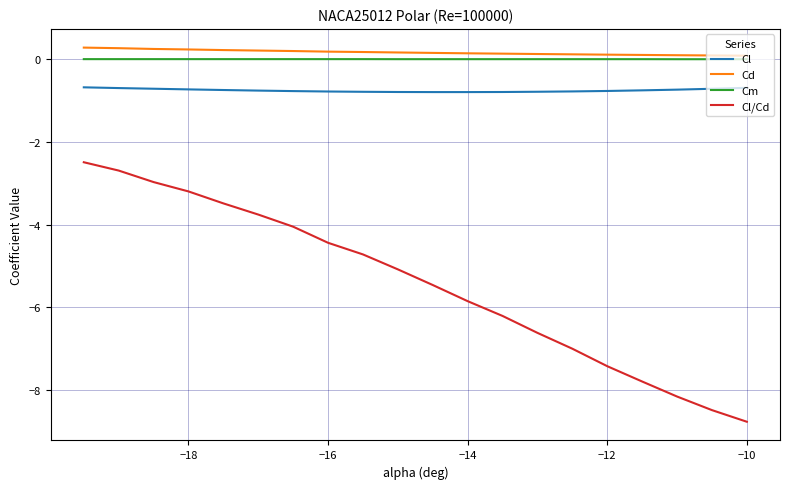

Which series has the widest spread of values?

Cl/Cd